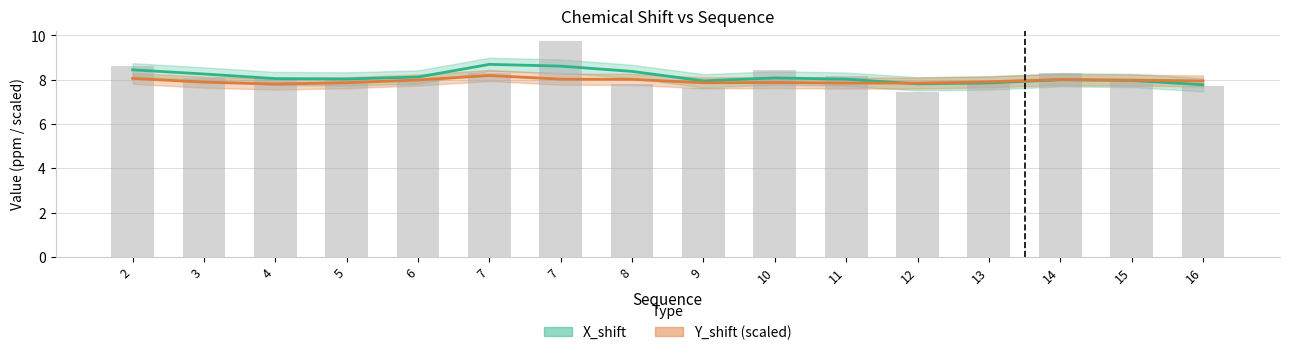

At which label is the value closest to 8?

5